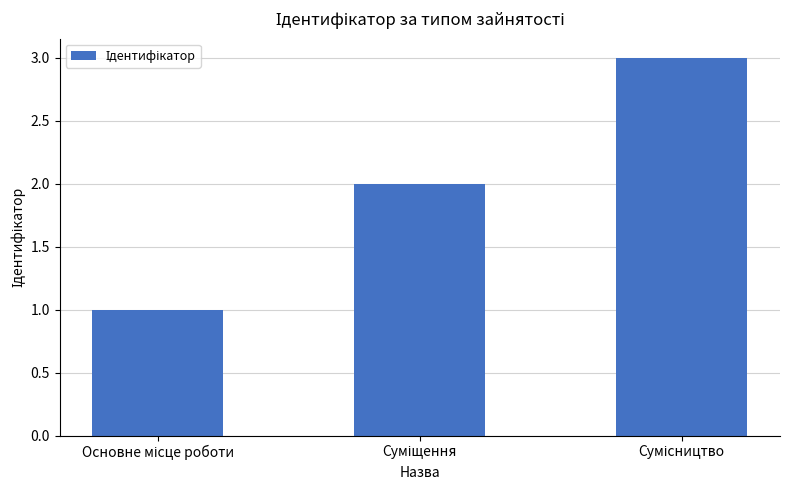

What is the sum of all values?

6